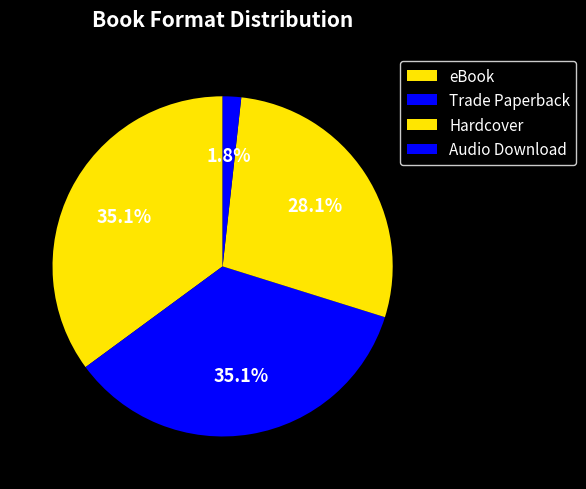

True or false: Trade Paperback accounts for 50% of the total.

False